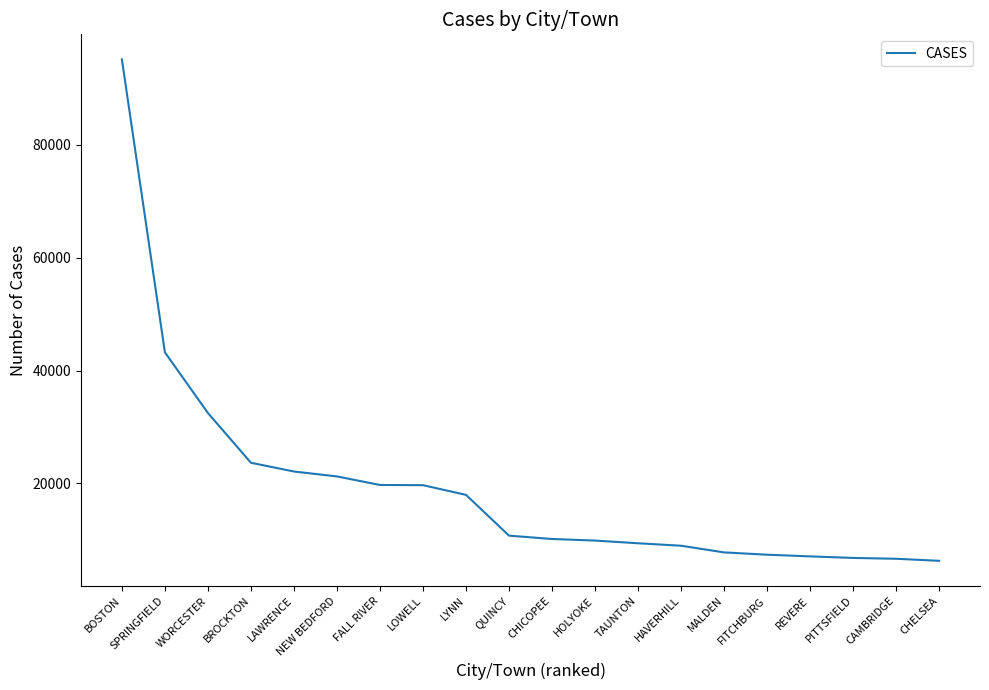

At which label is the value closest to 50702?

SPRINGFIELD